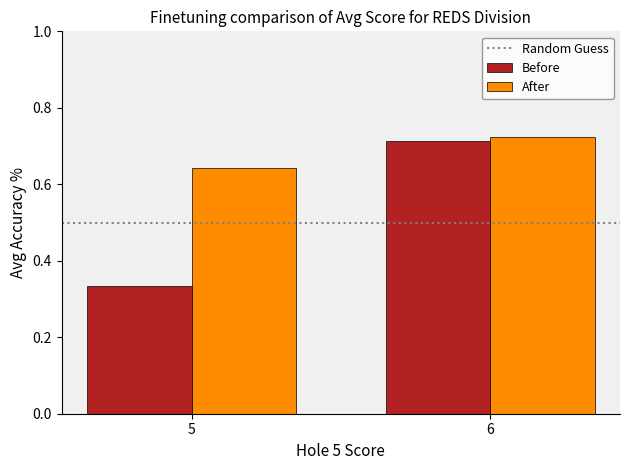

The value of After at 6 is 0.4. True or false?

False